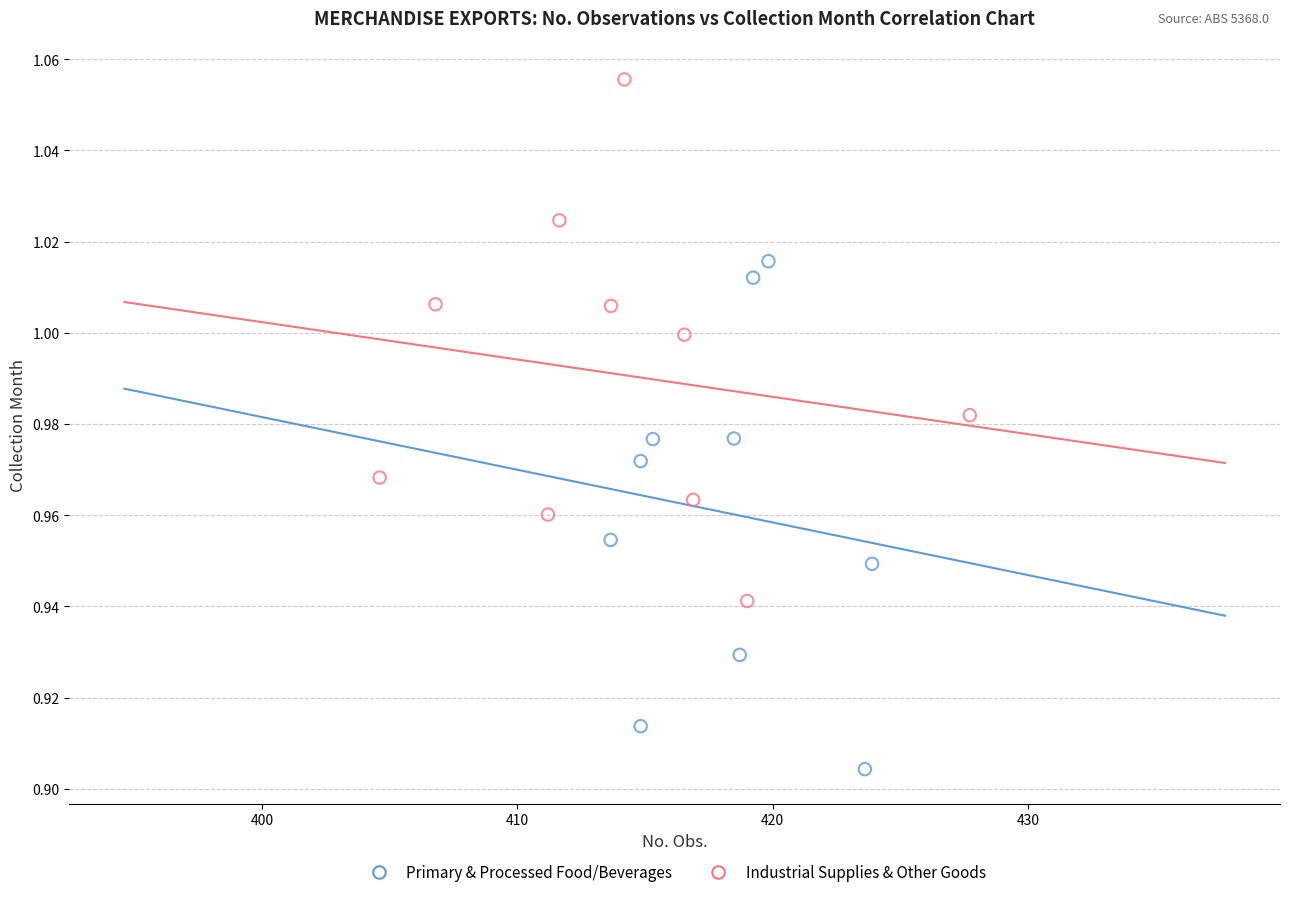

Which series reaches the maximum Y coordinate?

Industrial Supplies & Other Goods